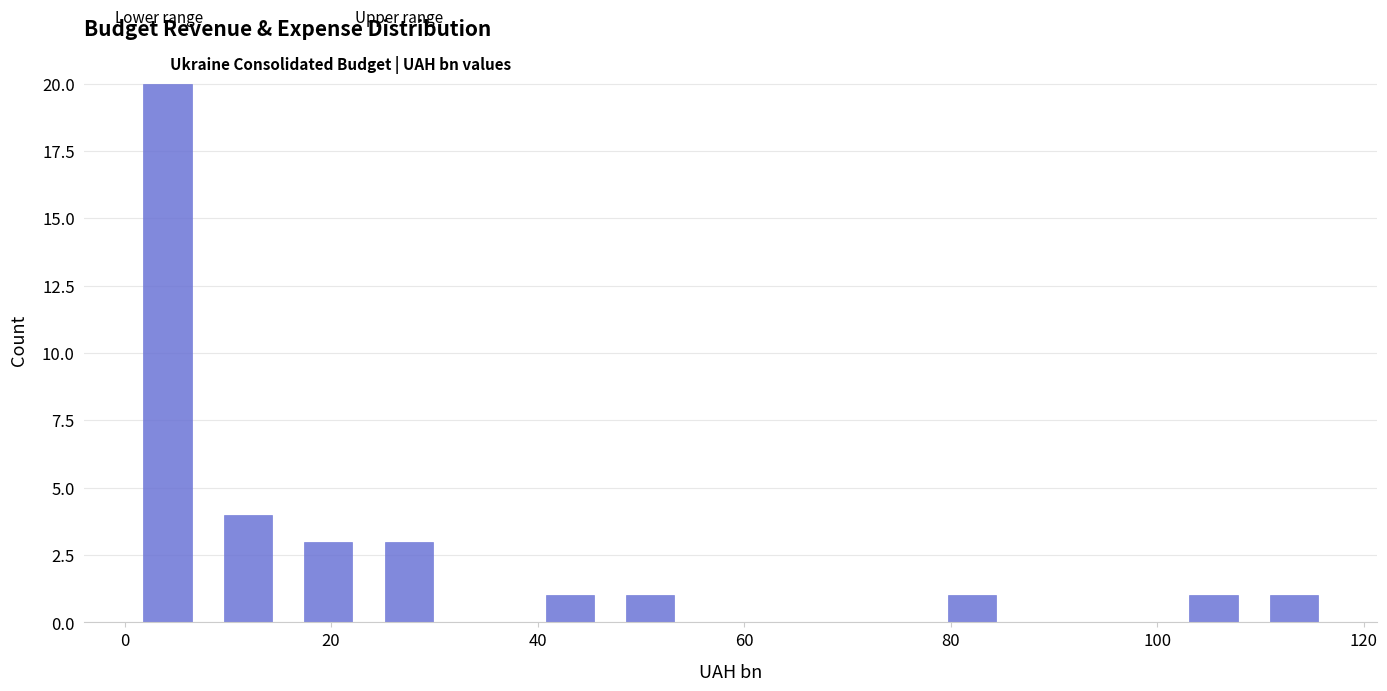

Around what value on the x-axis is the tallest bar? Give the approximate position of its centre, as read against the axis.

4